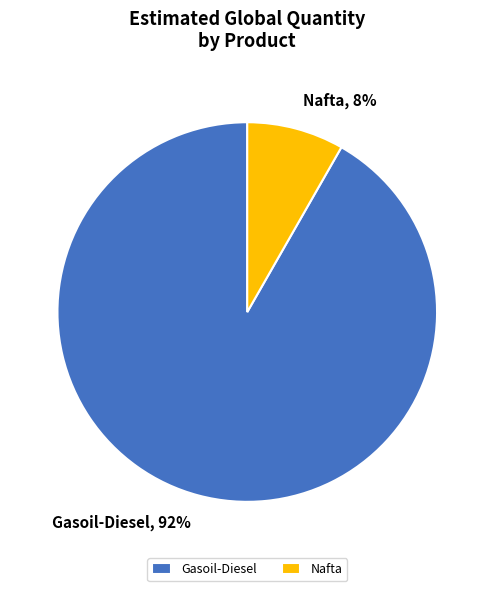

Count the number of slices in the pie.

2